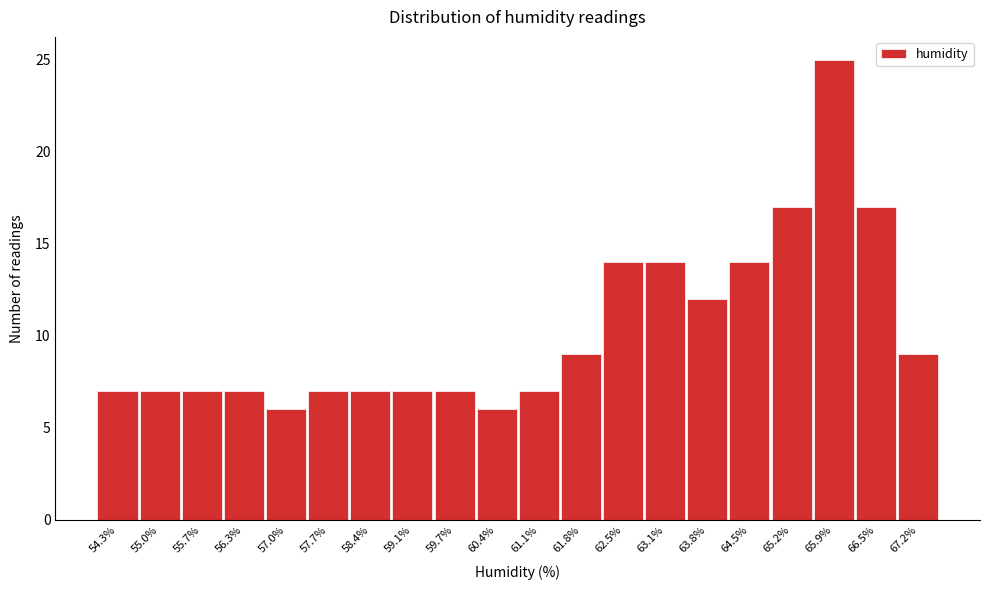

Reading left to right, extract all data points from this chart.

7	7	7	7	6	7	7	7	7	6	7	9	14	14	12	14	17	25	17	9